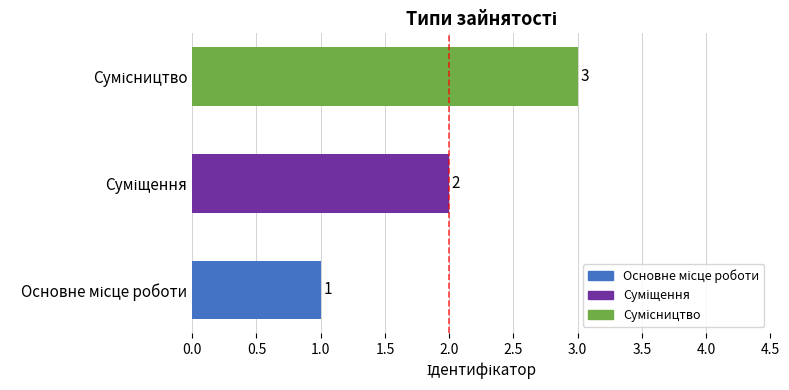

What is the greatest value displayed?

3